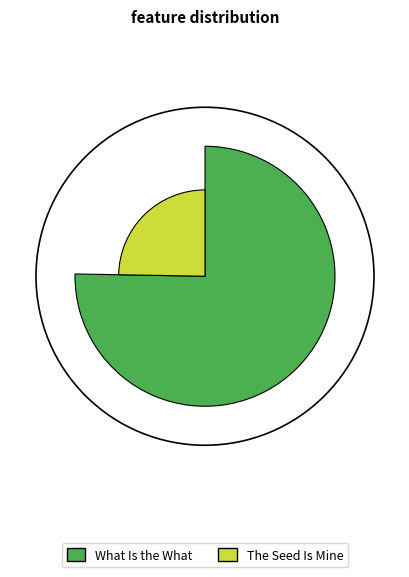

How many slices are in this pie chart?

2